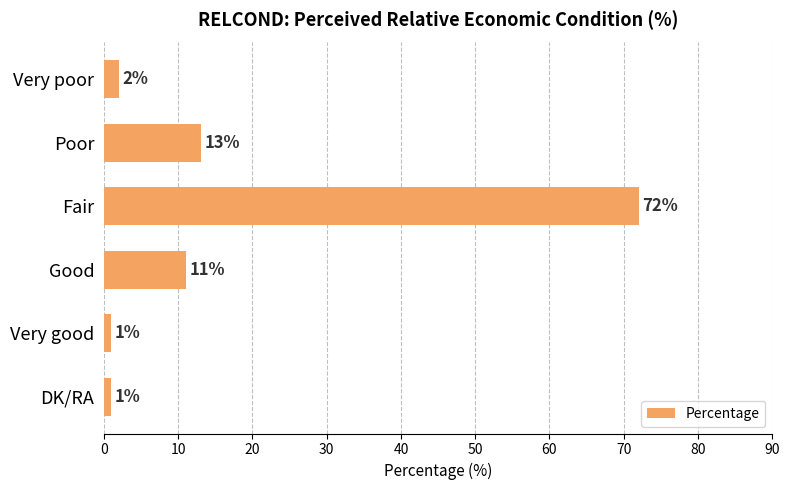

What is the sum of all values?

100